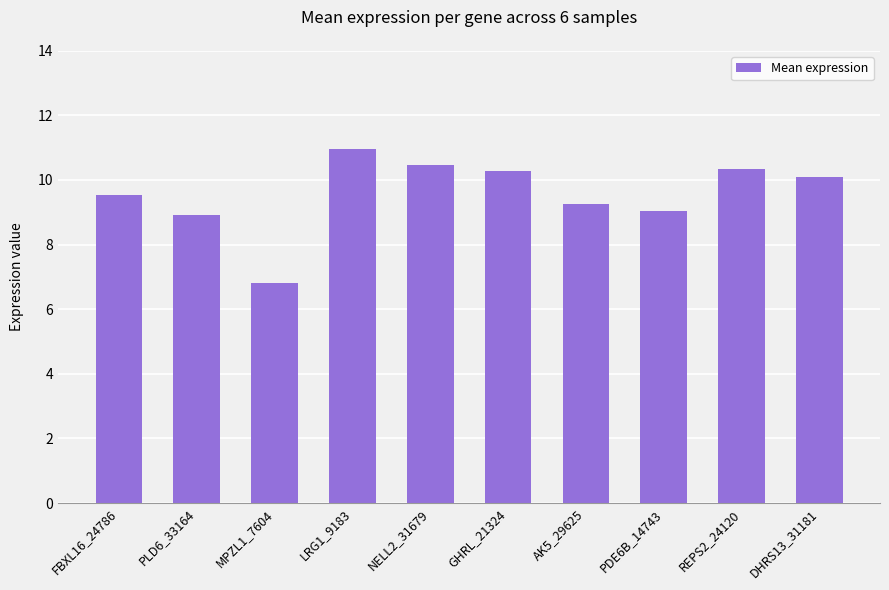

What is the sum of the values at REPS2_24120 and AK5_29625?

19.6